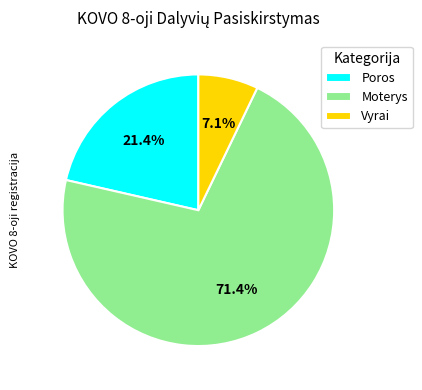

To the nearest percent, what is the difference between the largest and smallest slice percentages?

64%